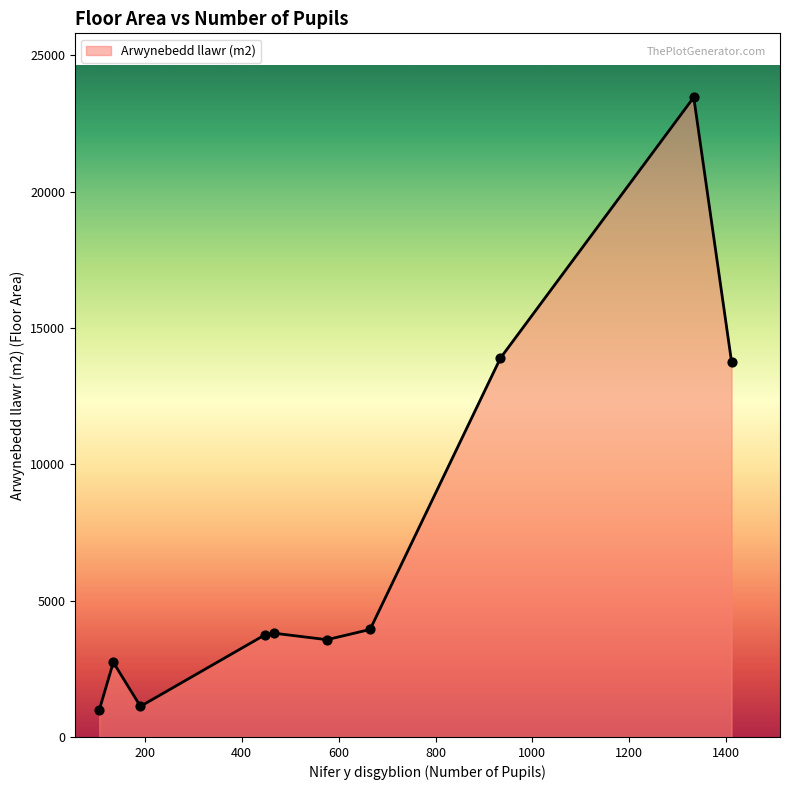

What is the difference between the maximum and minimum values?

22475